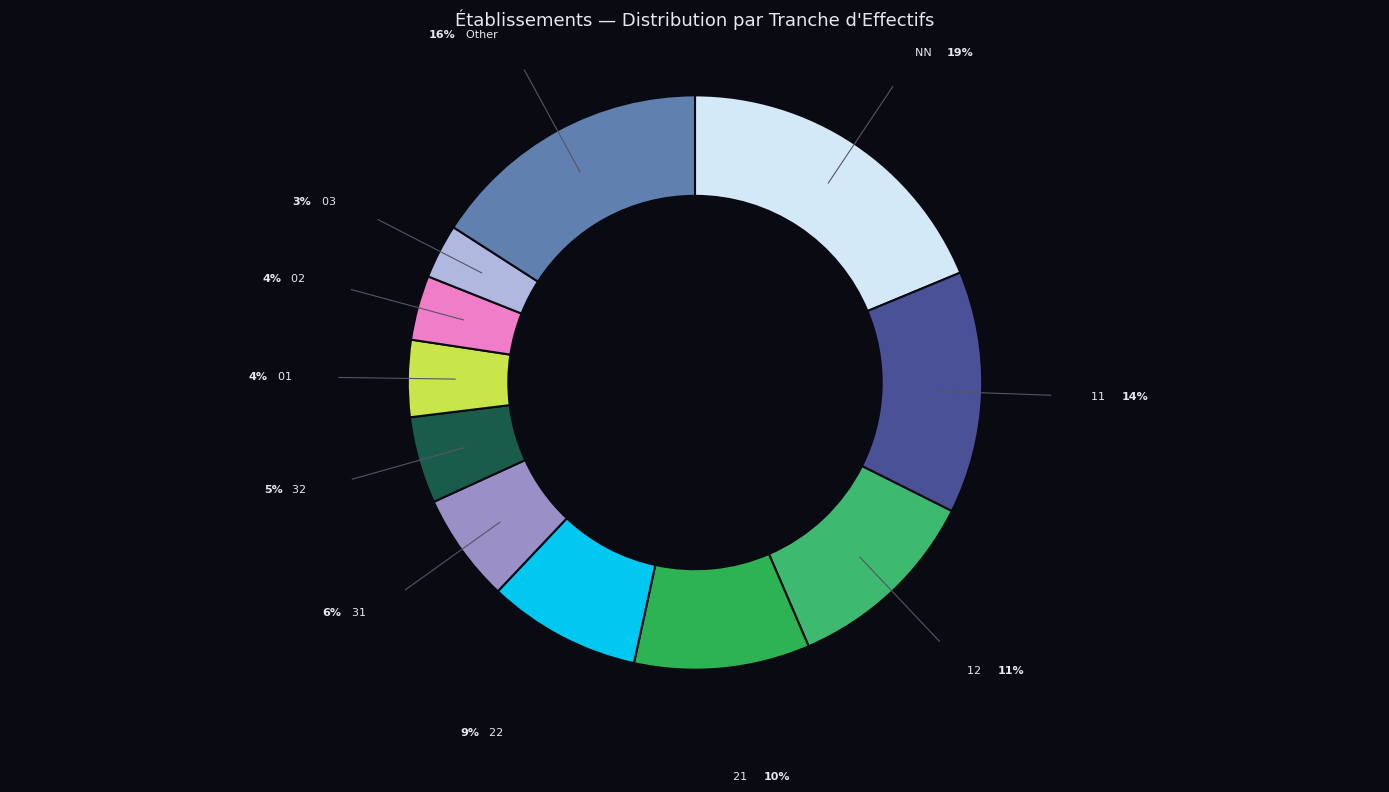

How many segments does this pie chart have?

11